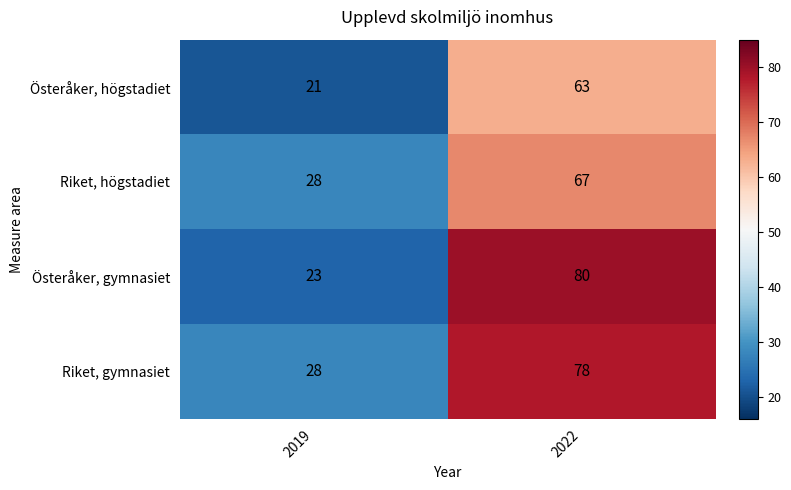

Reading left to right, transcribe all the data shown in this chart.

Österåker, högstadiet: 2019=21	2022=63
Riket, högstadiet: 2019=28	2022=67
Österåker, gymnasiet: 2019=23	2022=80
Riket, gymnasiet: 2019=28	2022=78